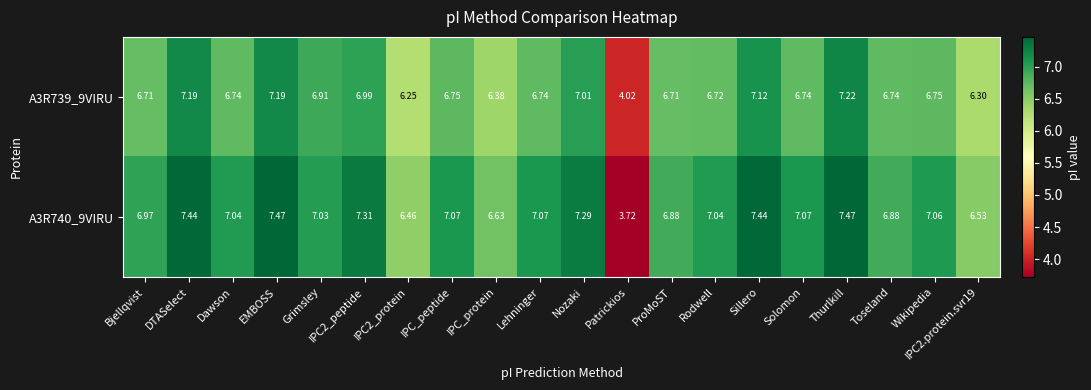

Which series has the largest total across all categories?

A3R740_9VIRU